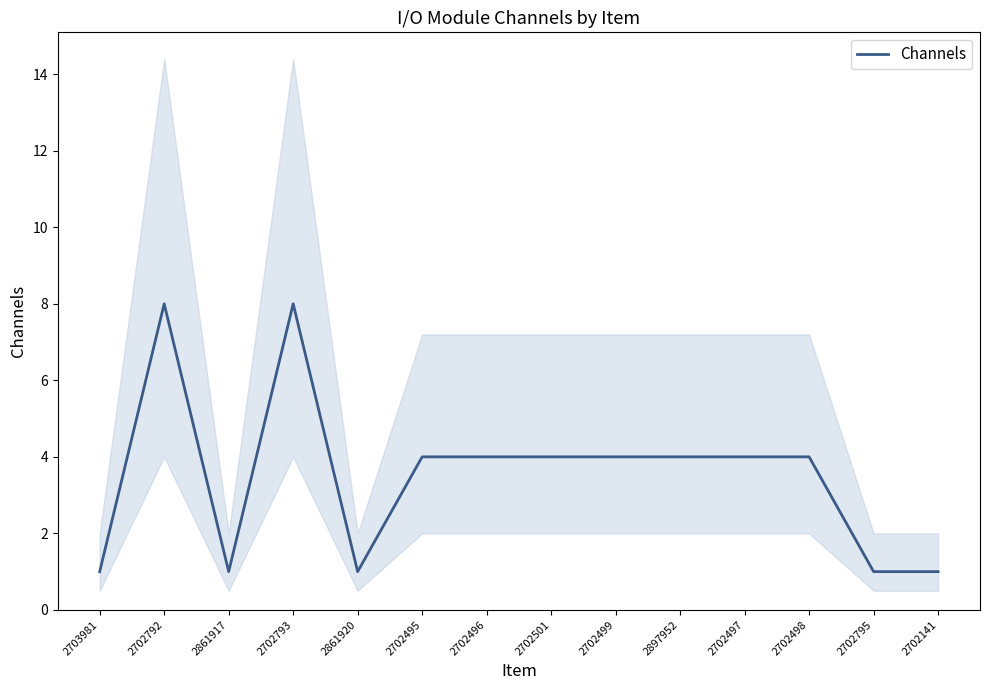

Where does the data first go above 4?

2702792